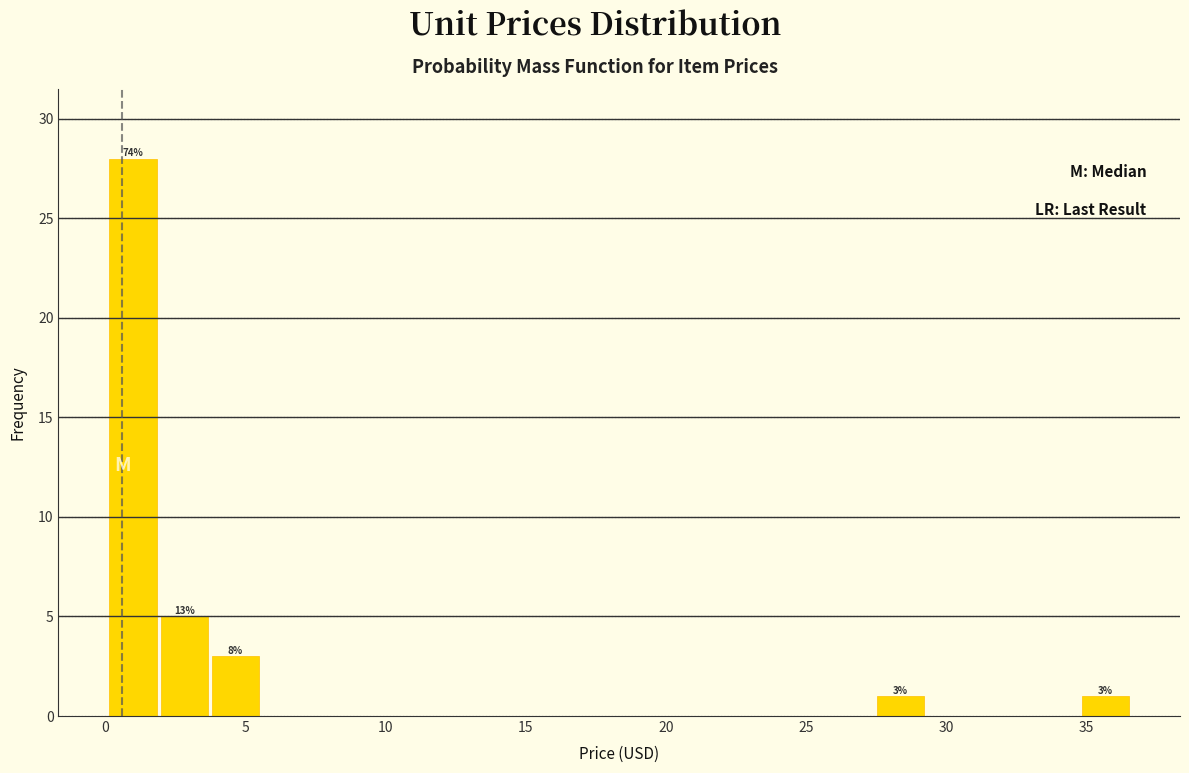

Read against the x-axis, roughly where is the centre of the tallest bar?

1.0